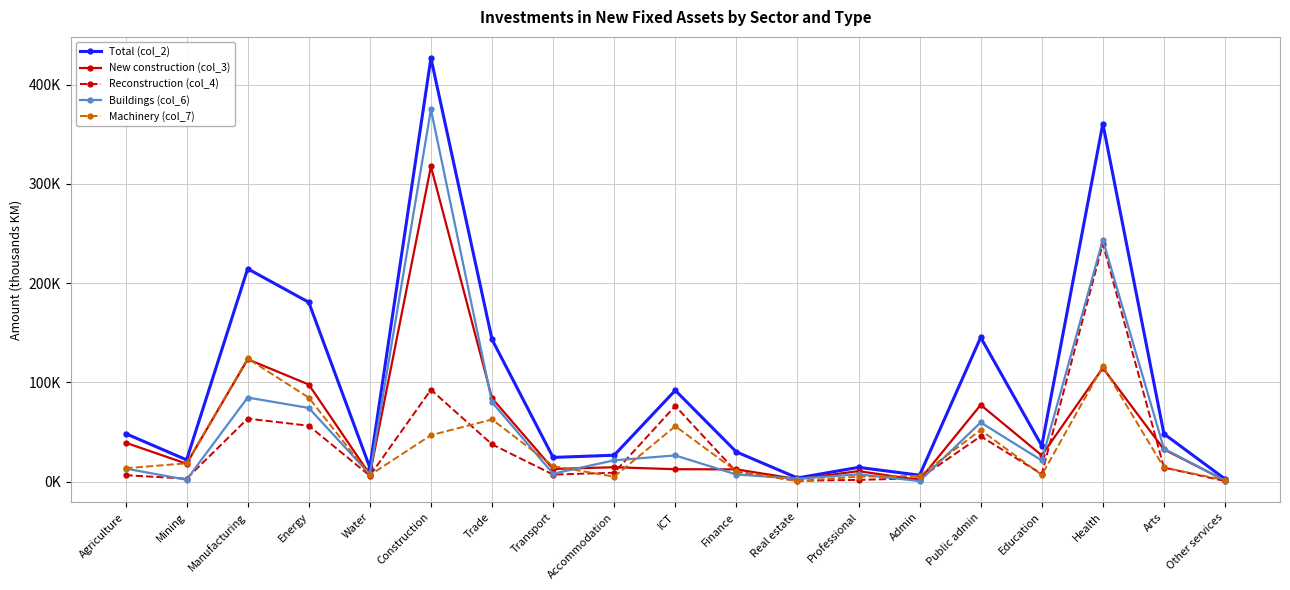

What is the value of the Total (col_2) point at the 7th from the left?

143326